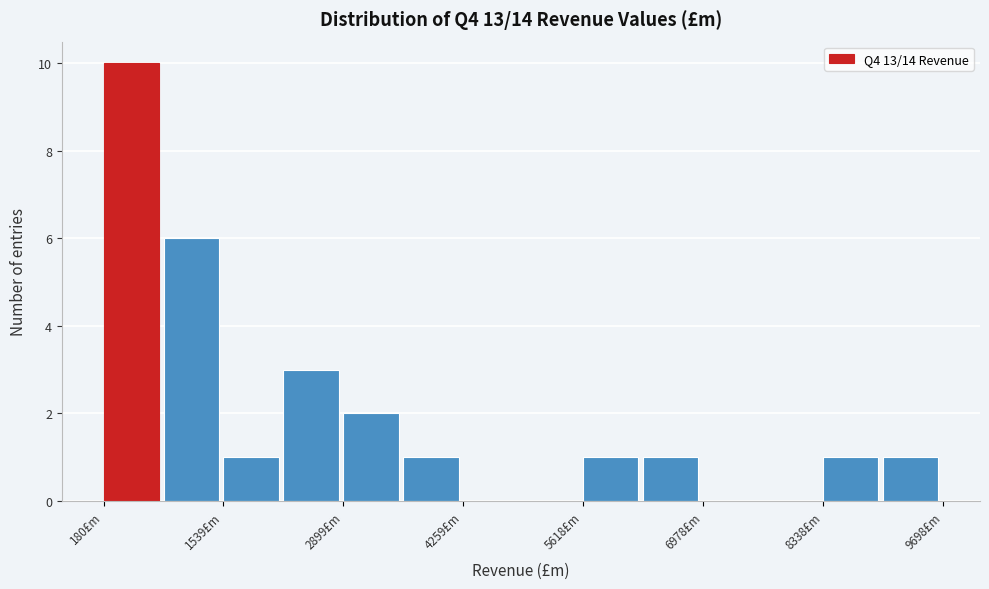

Read against the x-axis, roughly where is the centre of the tallest bar?

400